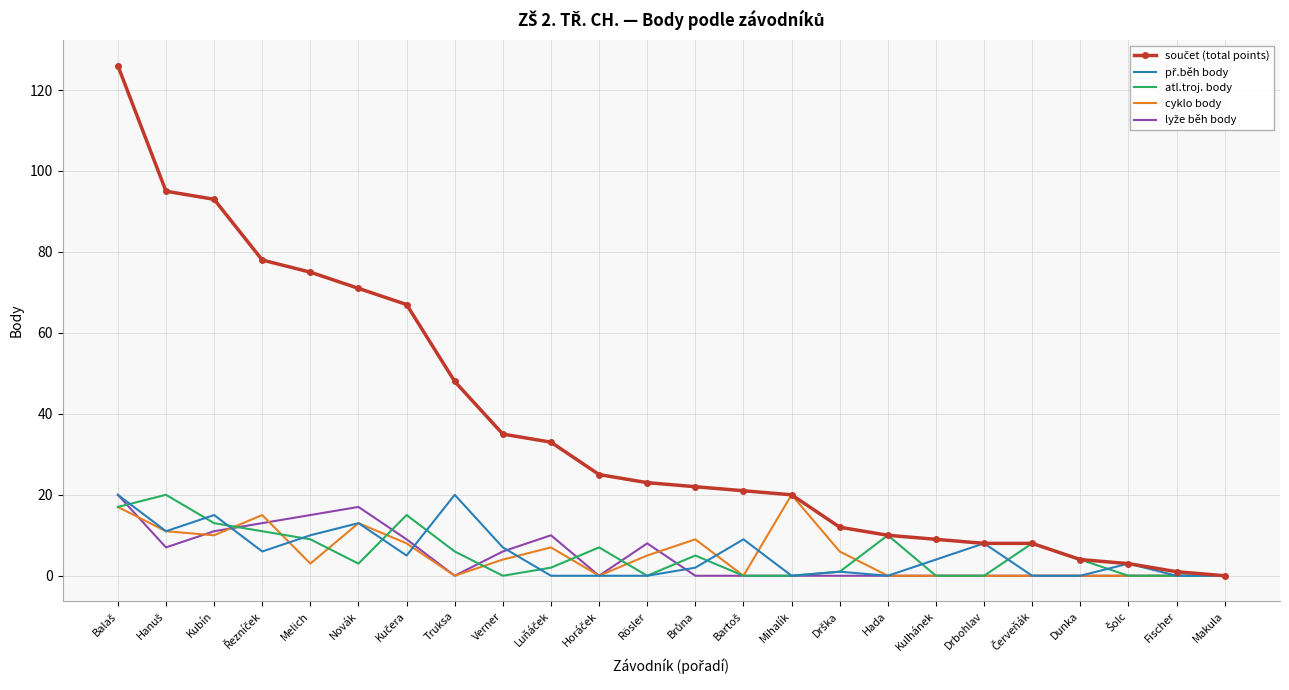

What is the spread (max minus min) of values at Drbohlav?

8